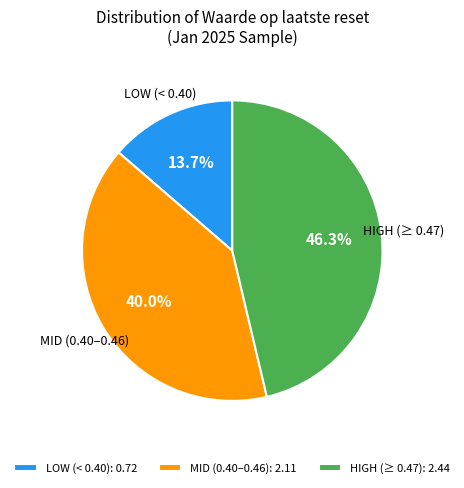

Is there a majority slice in this chart?

No